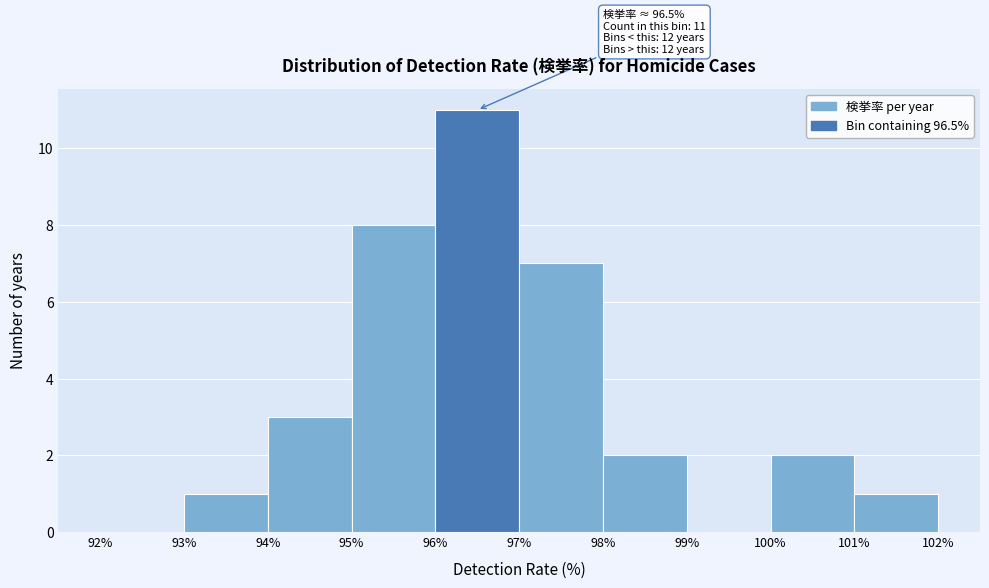

Over which range of the x-axis is the bar tallest?

96% to 97%